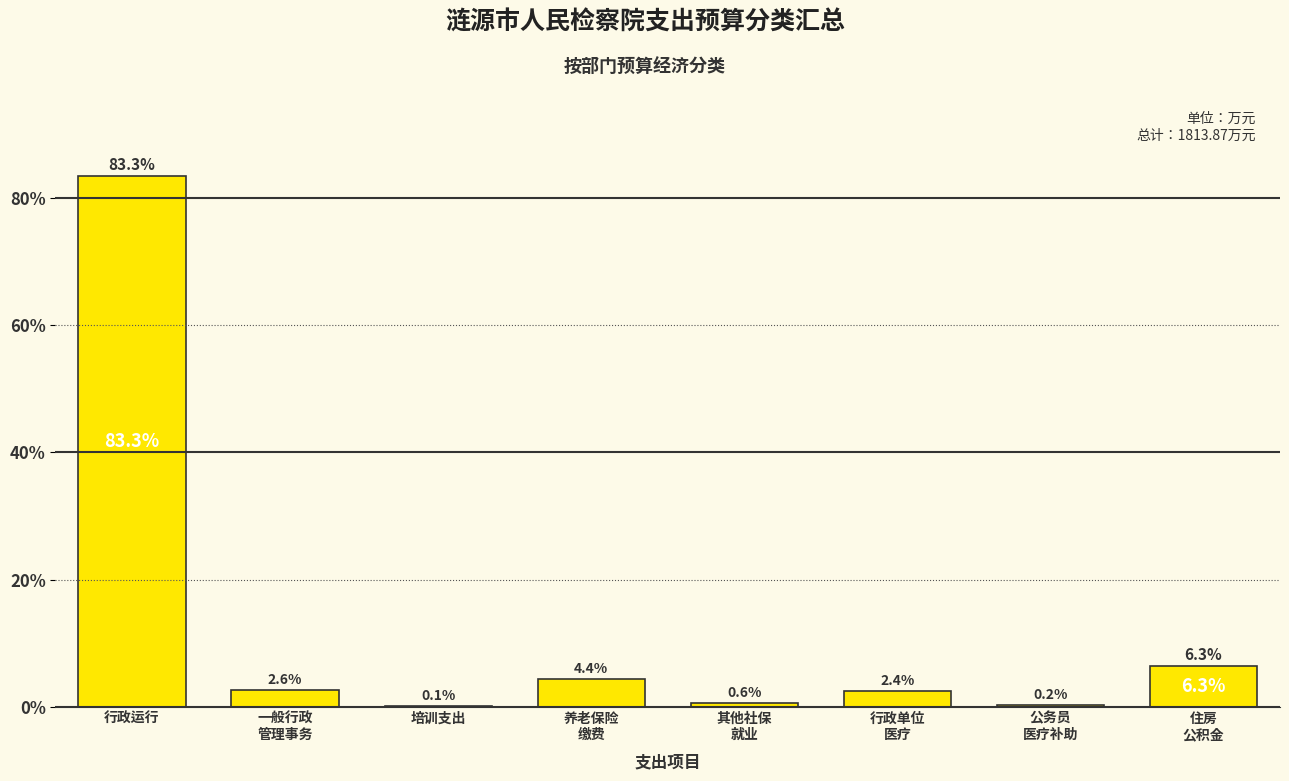

The value at 行政运行 is 83.3. True or false?

True